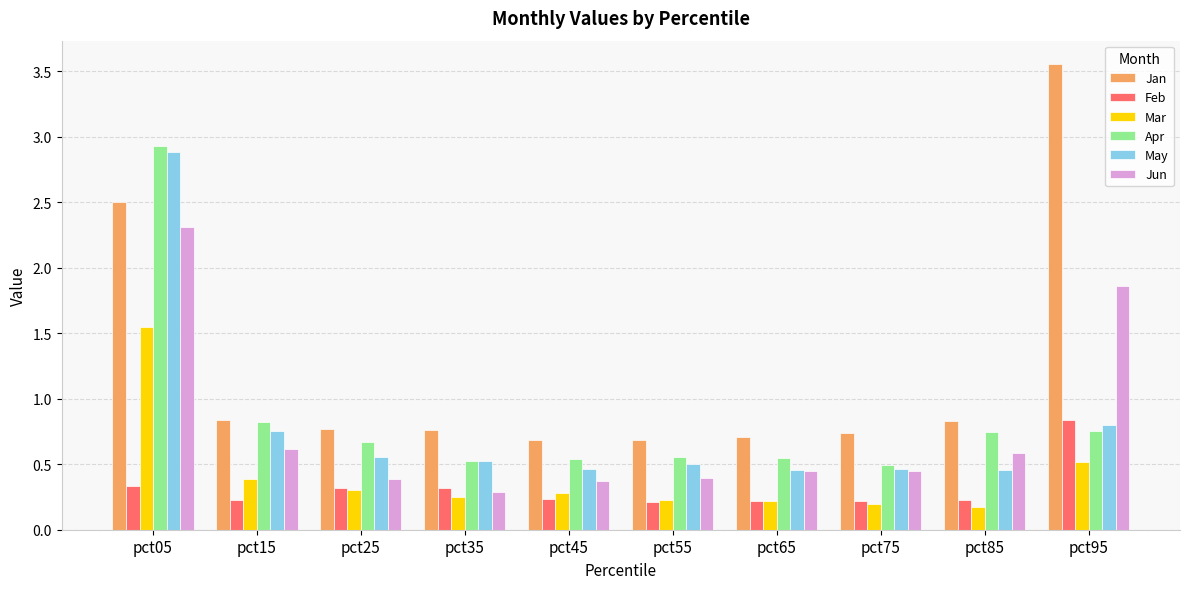

Which label corresponds to the largest value in the chart?

pct95